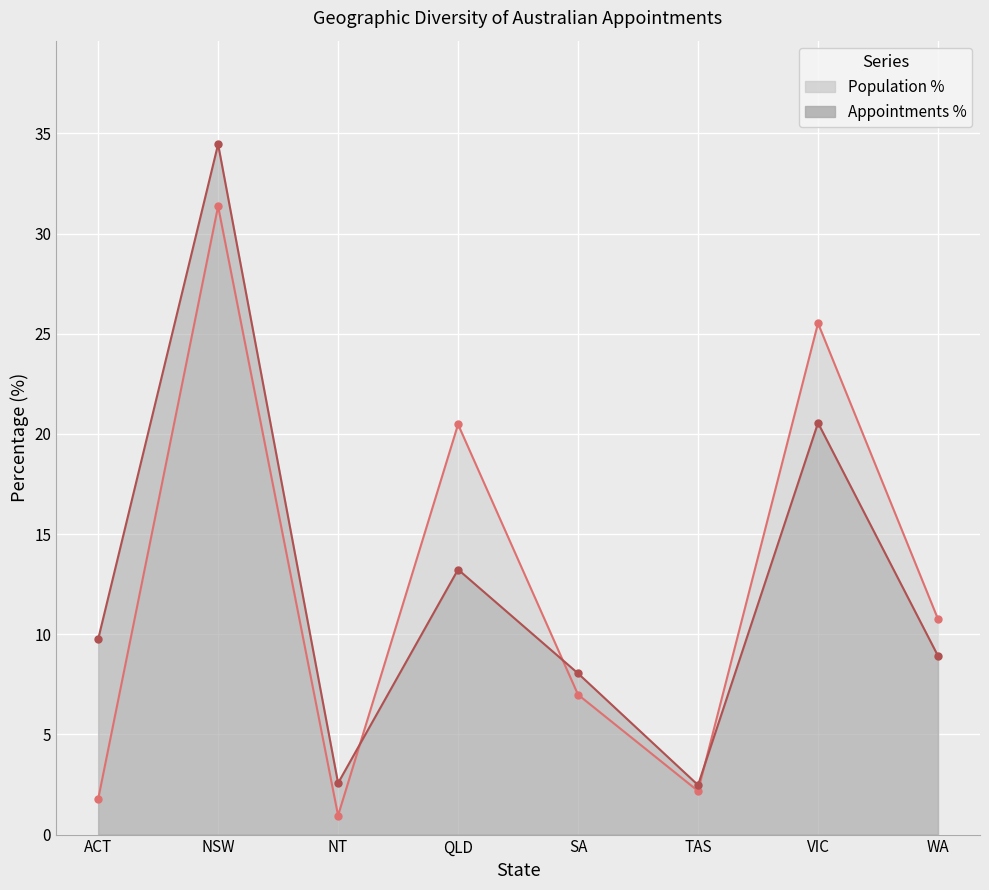

What is the sum of all Population % values?

100.0